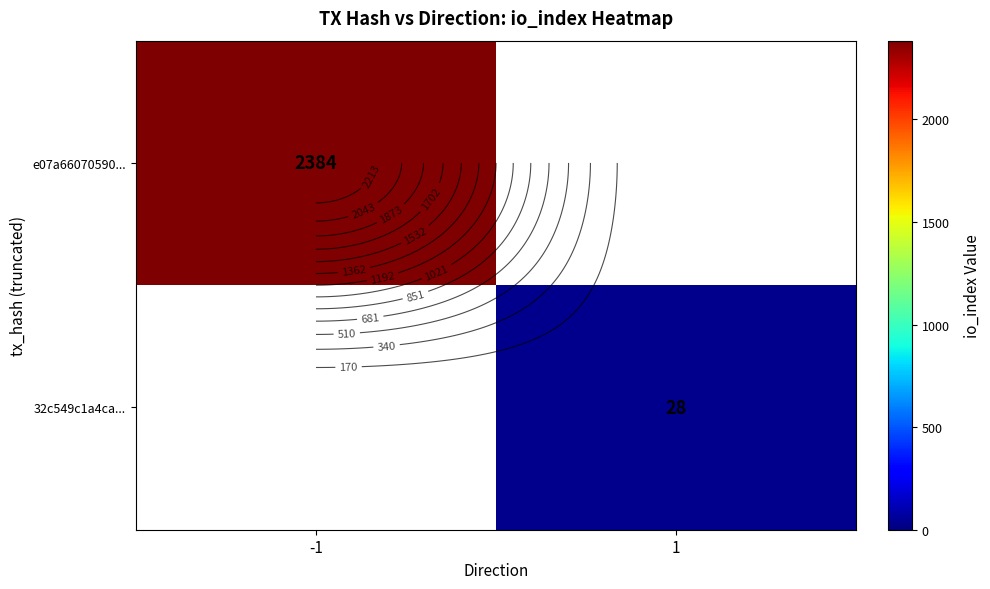

Count the number of categories in the chart.

2